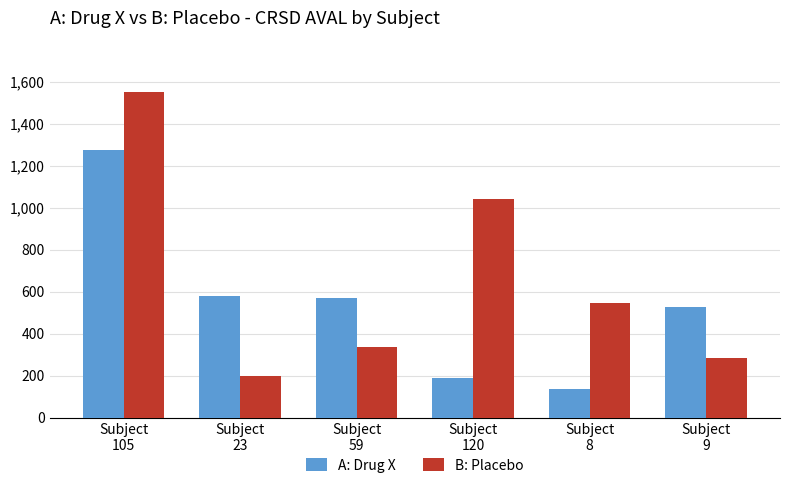

Which series changed the most between Subject
23 and Subject
9?

B: Placebo